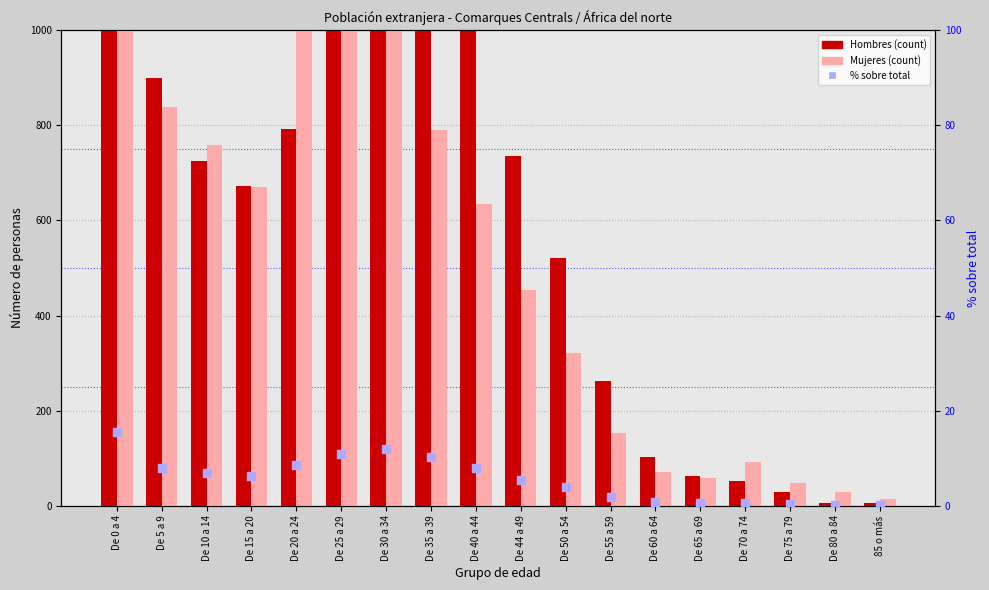

At how many categories does at least one series exceed 537?

10